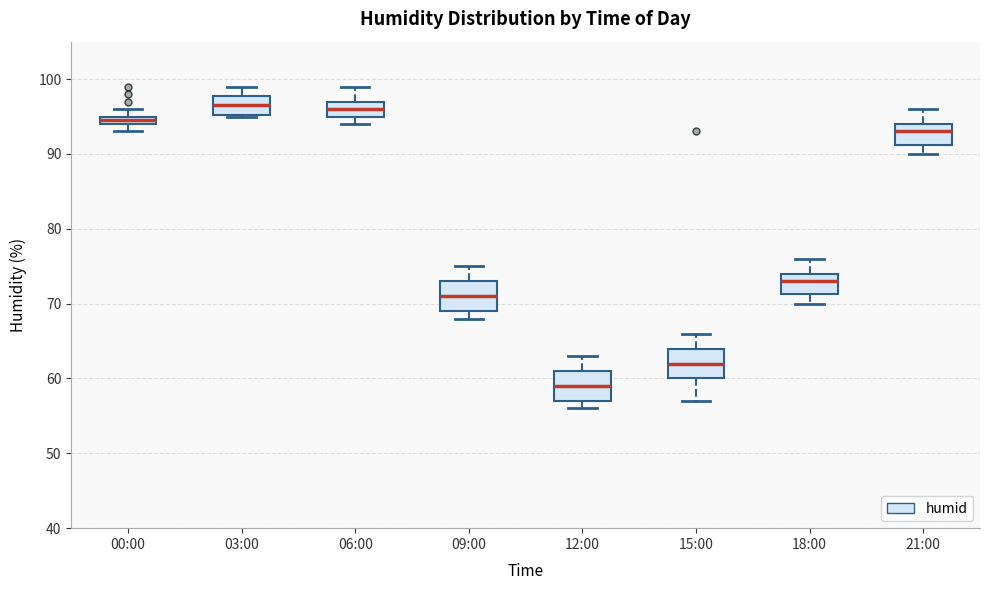

Where does the median line of the box for 12:00 sit on the y-axis? The values are not printed on the chart, so give them approximately, as read against the axis.

59